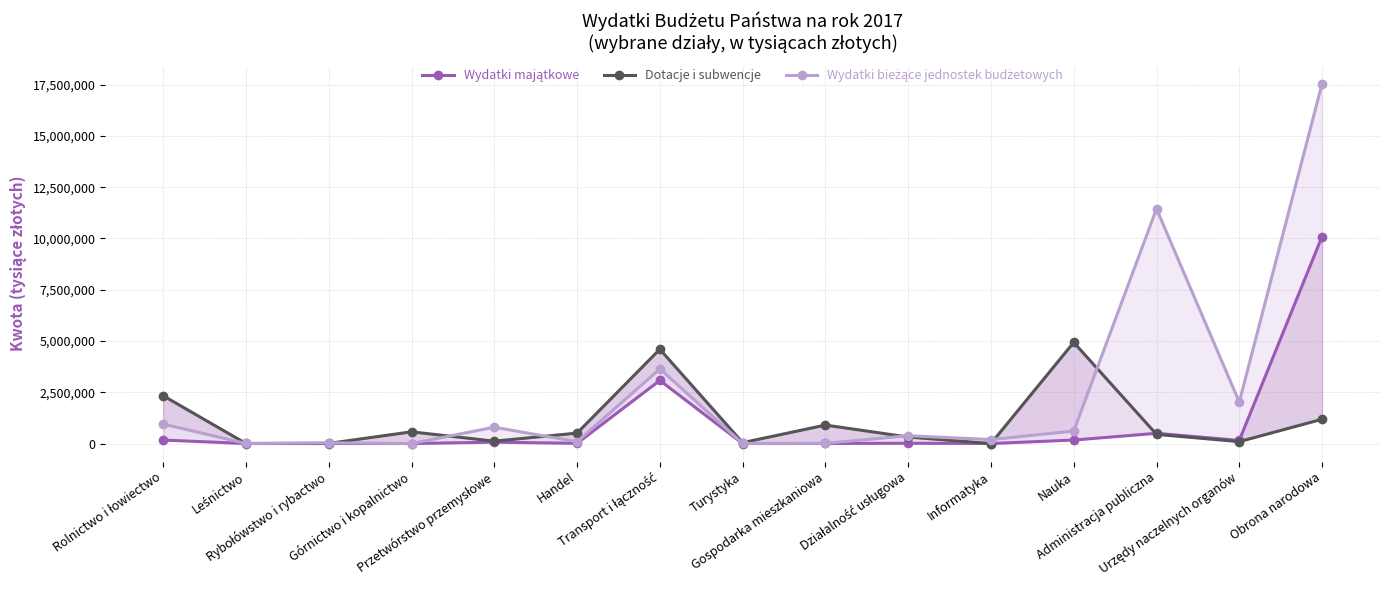

Which series changed the most between Górnictwo i kopalnictwo and Administracja publiczna?

Wydatki bieżące jednostek budżetowych